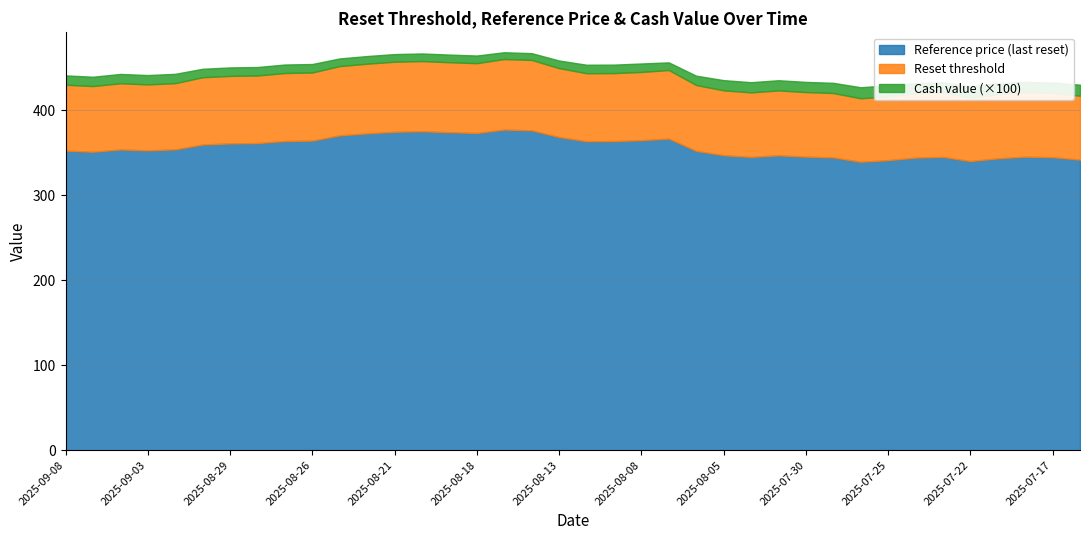

What is the minimum value for Cash value?

0.1